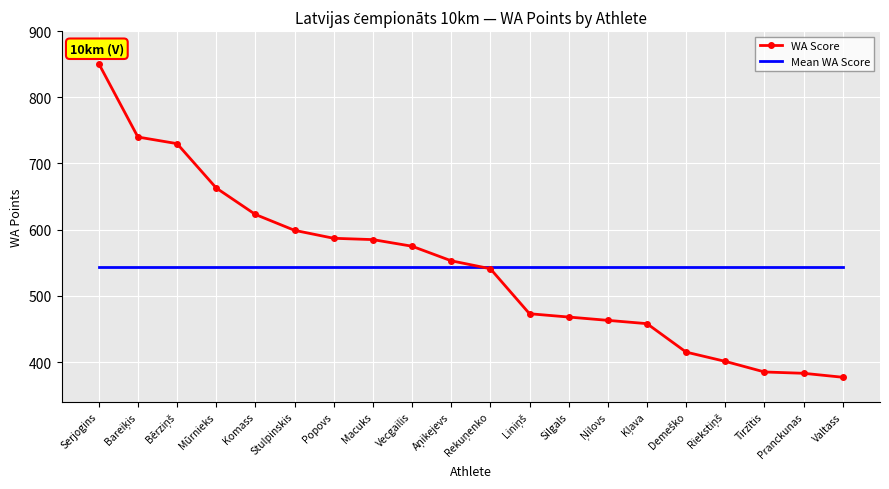

At Stulpinskis, list the series in order from largest to smallest.

WA Score, Mean WA Score